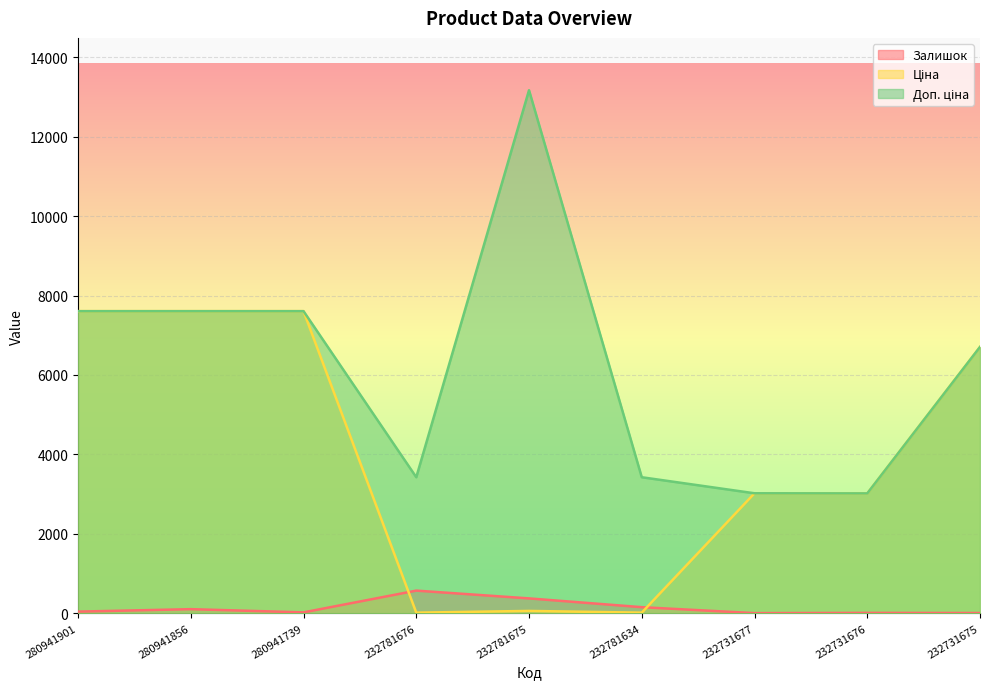

What is the difference between the maximum and minimum values in the Залишок series?

567.0